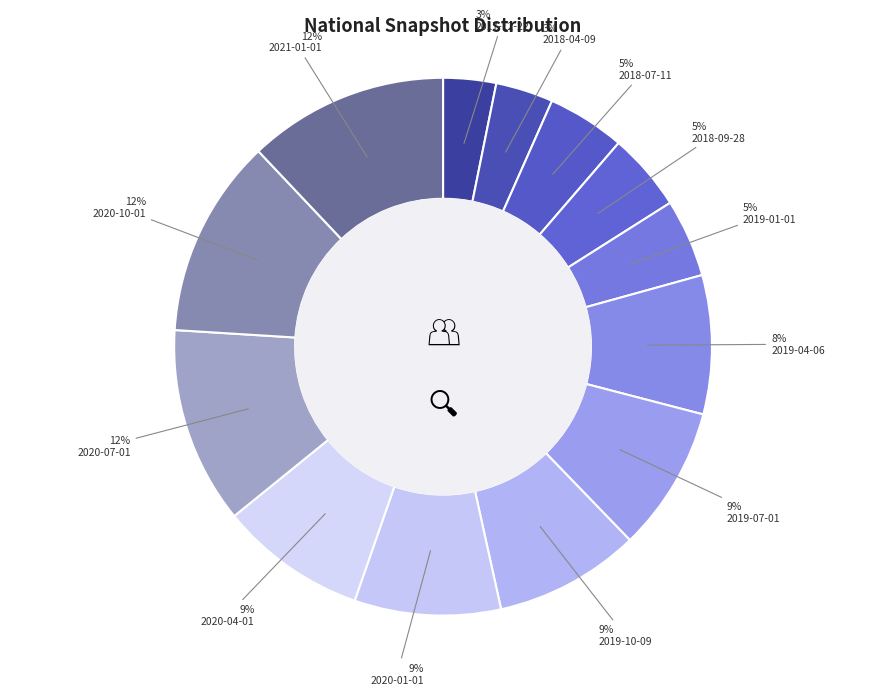

Is there any slice that represents more than half of the pie?

No